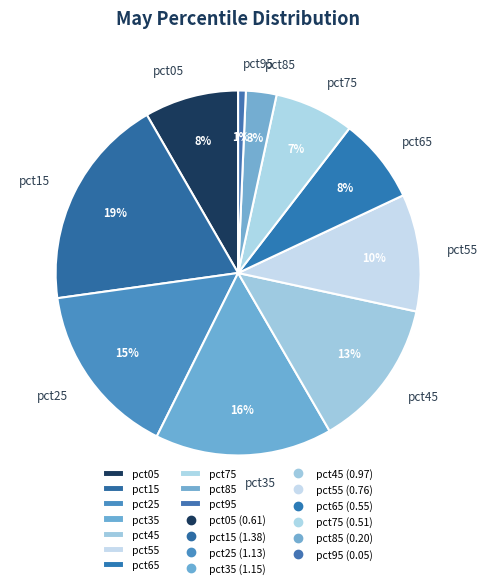

Which slice is the smallest?

pct95